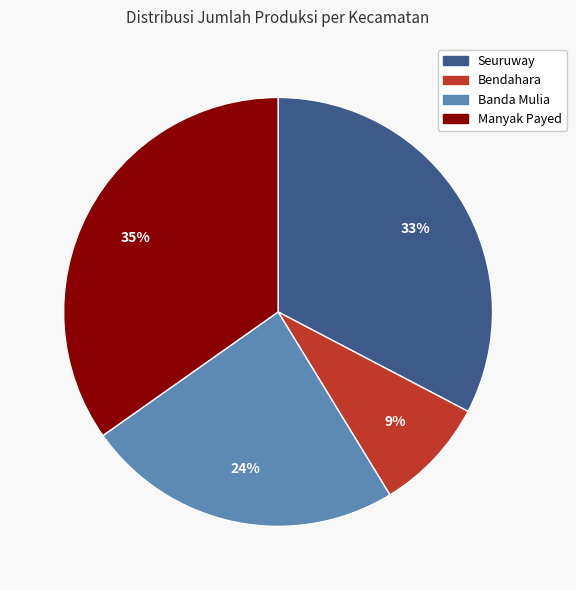

How many segments does this pie chart have?

4